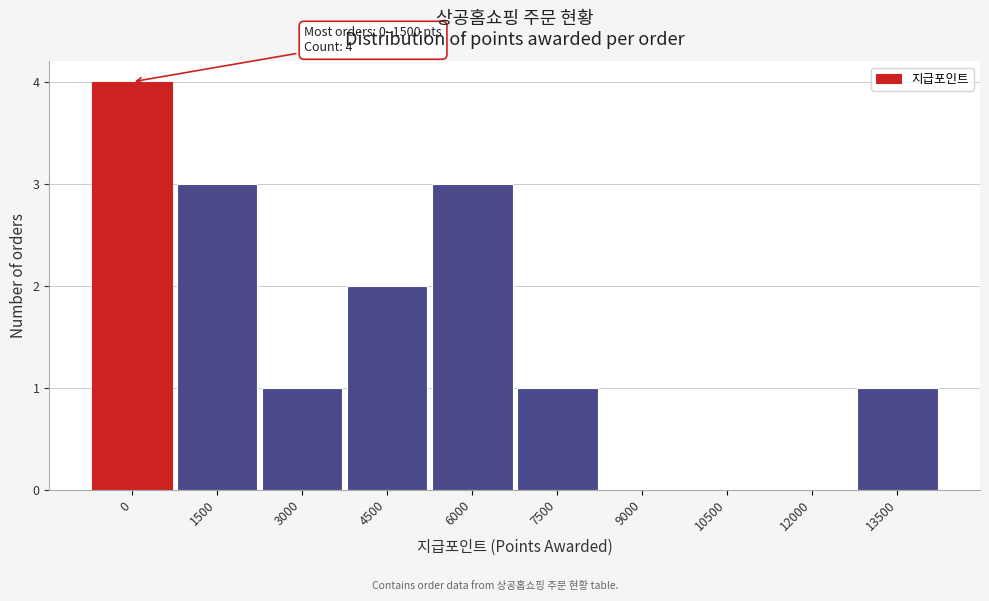

Reading left to right, transcribe all the data shown in this chart.

0=4	1500=3	3000=1	4500=2	6000=3	7500=1	9000=0	10500=0	12000=0	13500=1